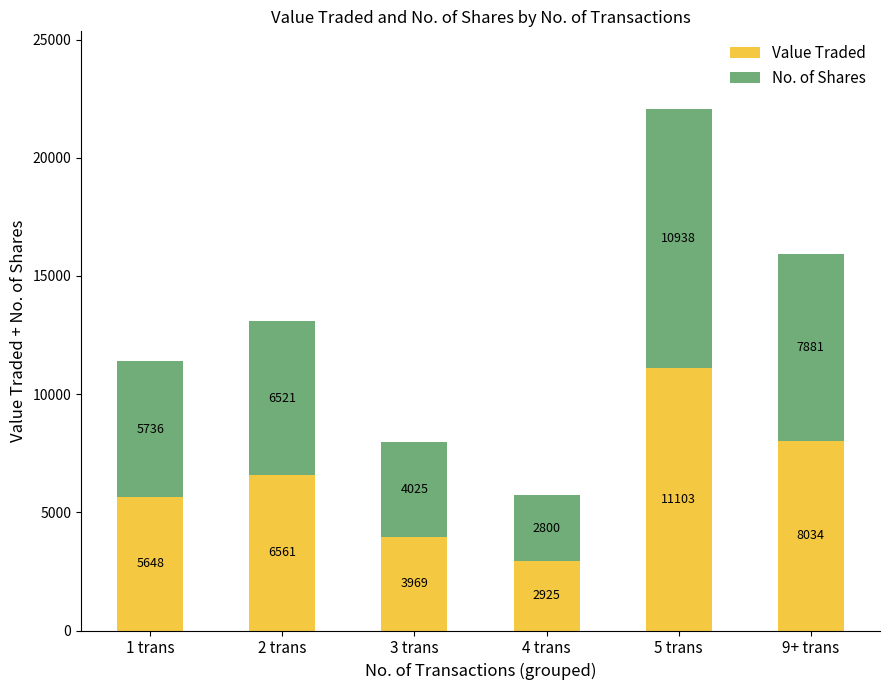

How many Value Traded values are between 3969 and 8034?

4